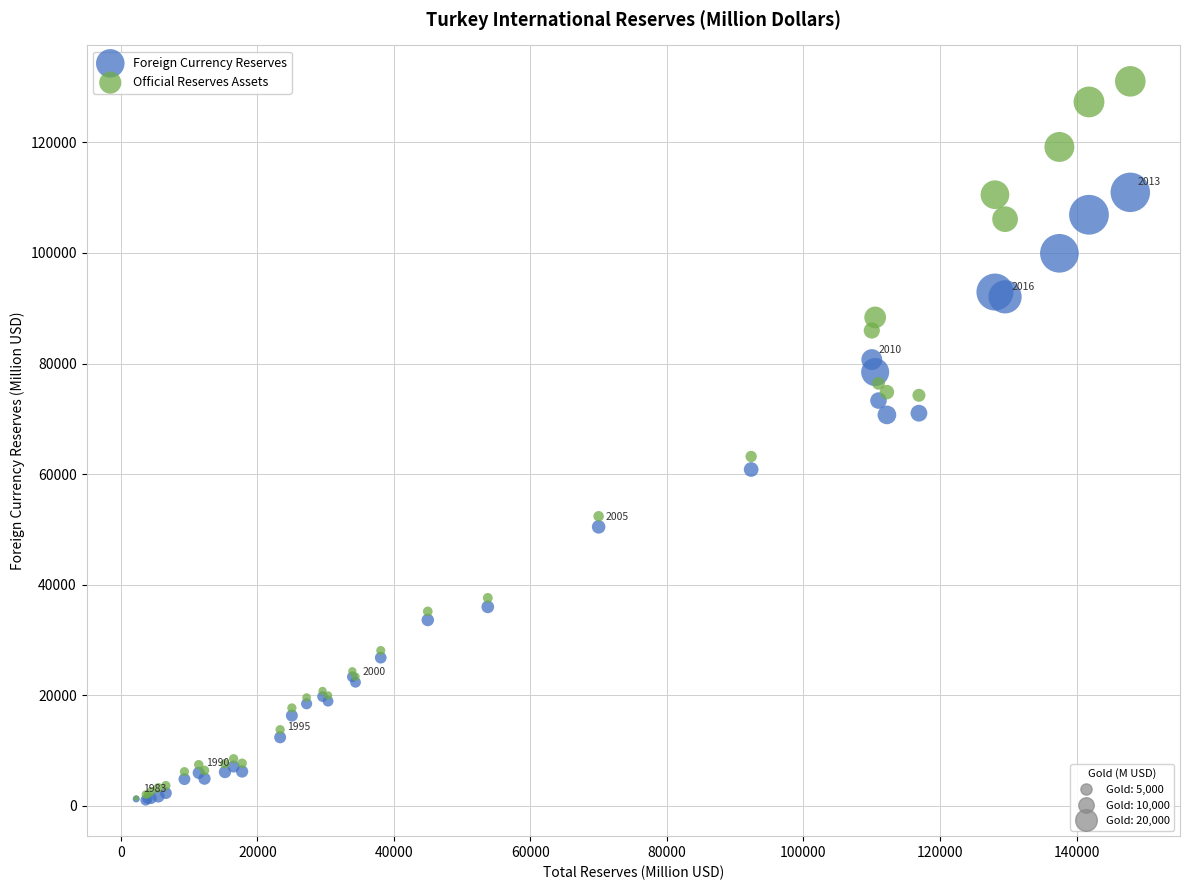

Which series has the largest Y range (max minus min)?

Official Reserves Assets